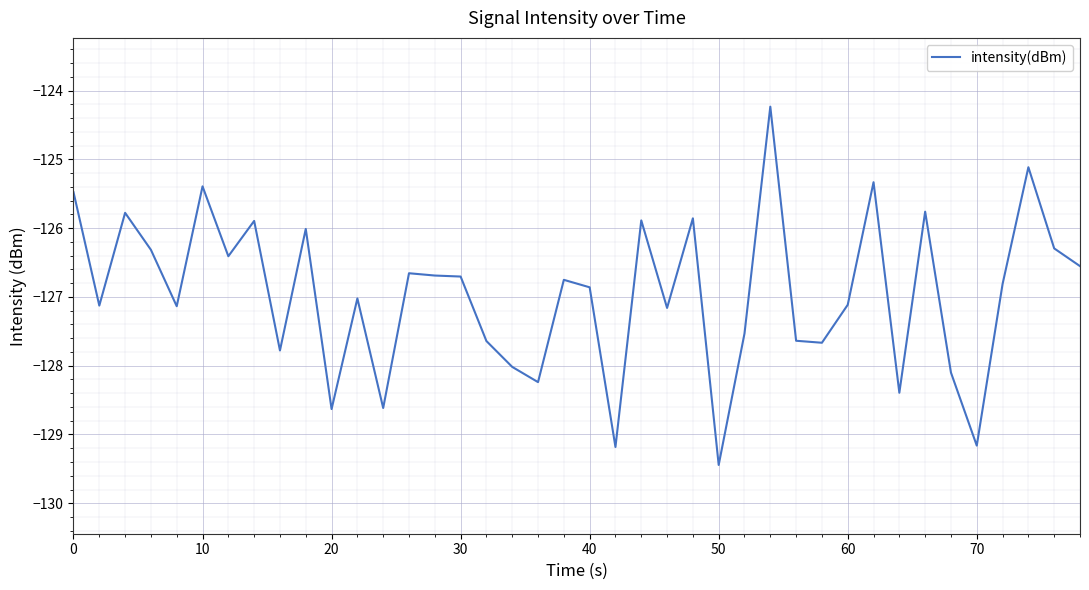

Does the chart display data point markers on the line(s)?

No